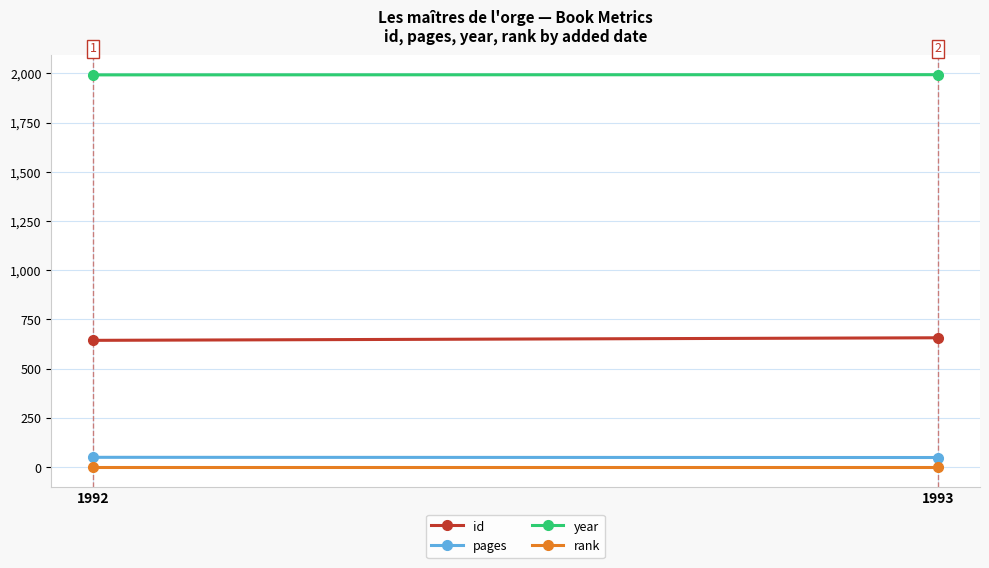

At how many categories does at least one series exceed 654?

2